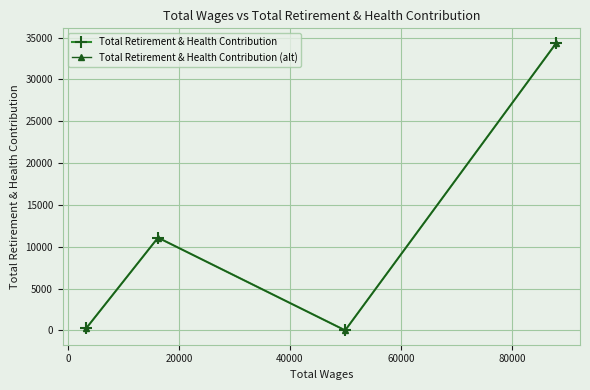

True or false: Total Retirement & Health Contribution (alt) and Total Retirement & Health Contribution cross at least once.

False